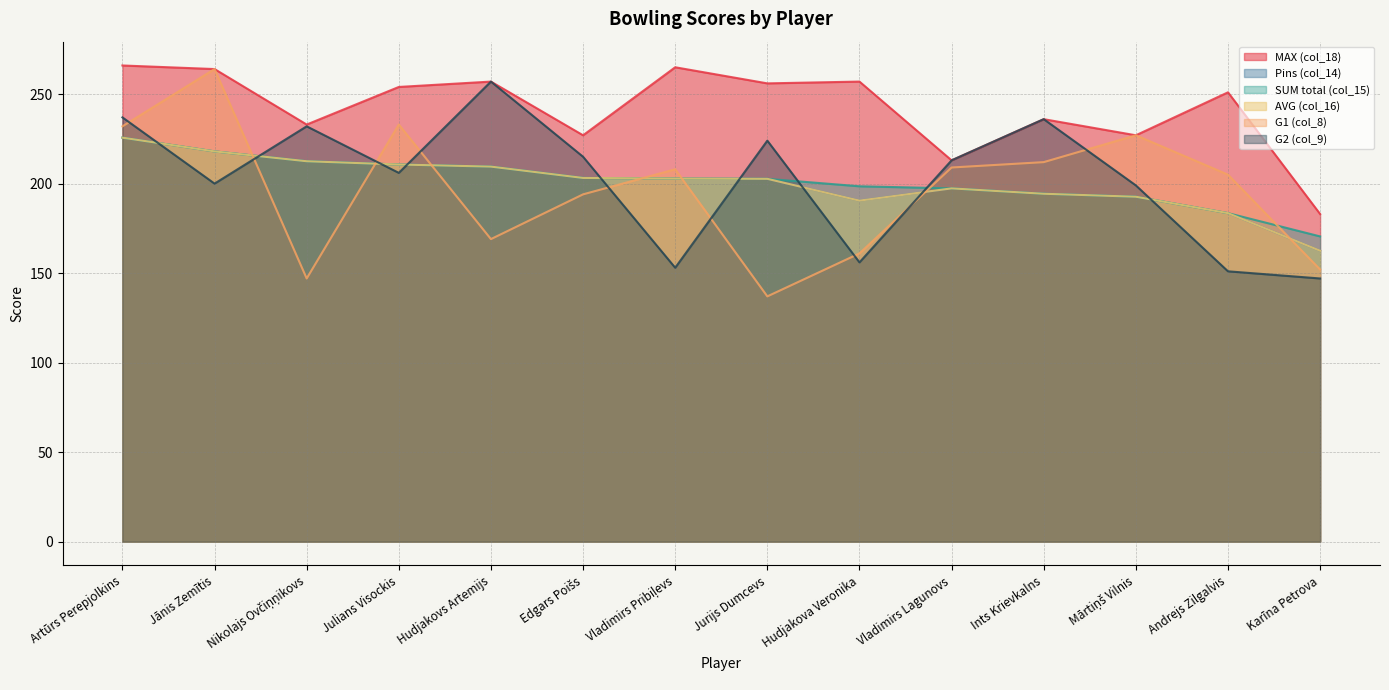

What is the maximum value for MAX (col_18)?

266.0